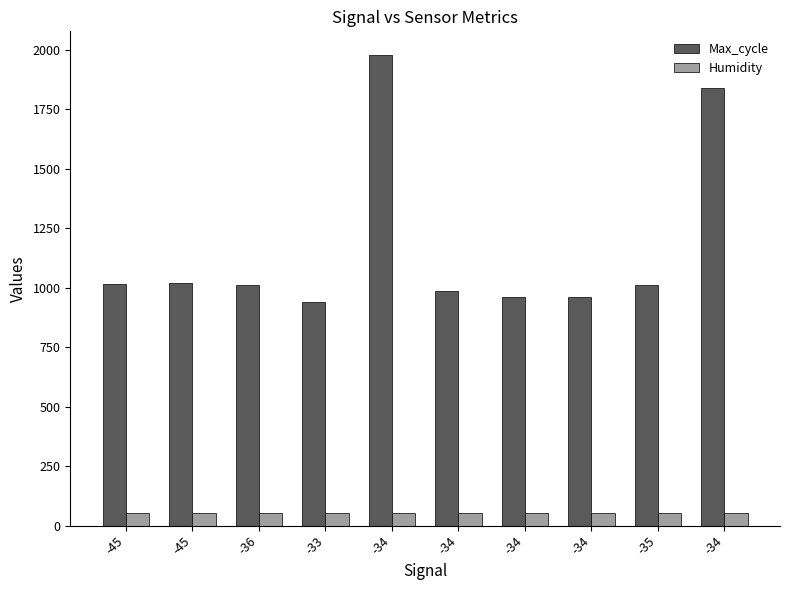

Is it true that Max_cycle equals 988.0 at -34?

True